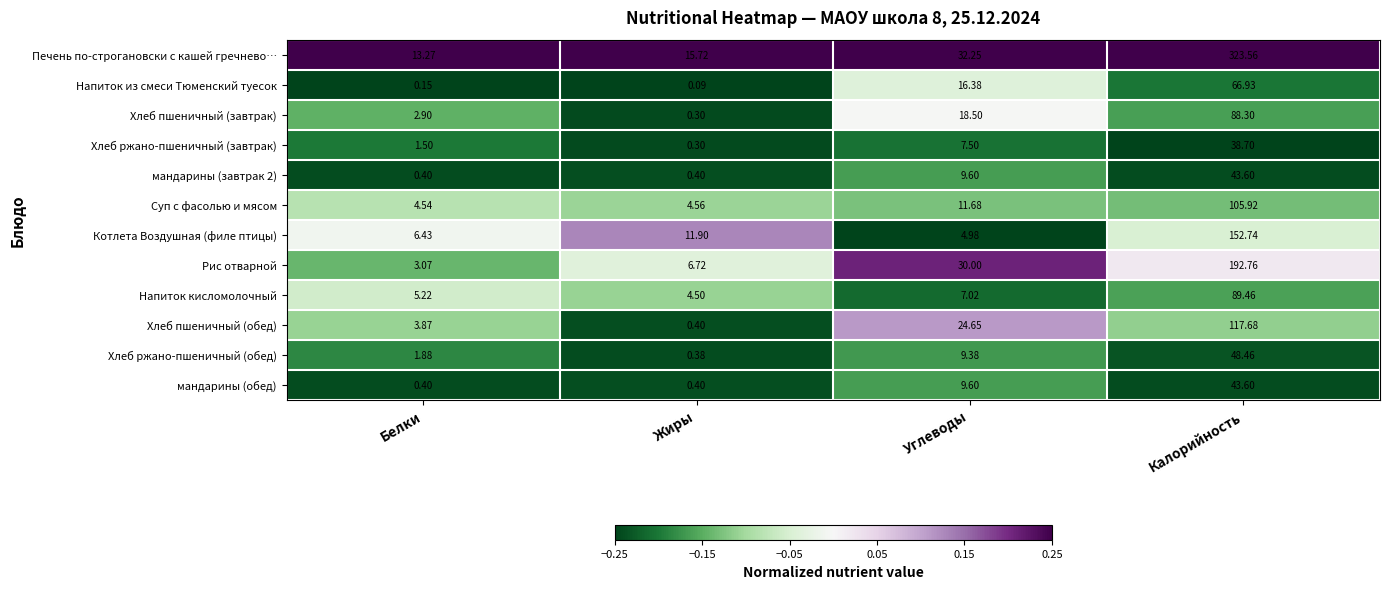

Which series has the largest total across all categories?

Печень по-строгановски с кашей гречнево…